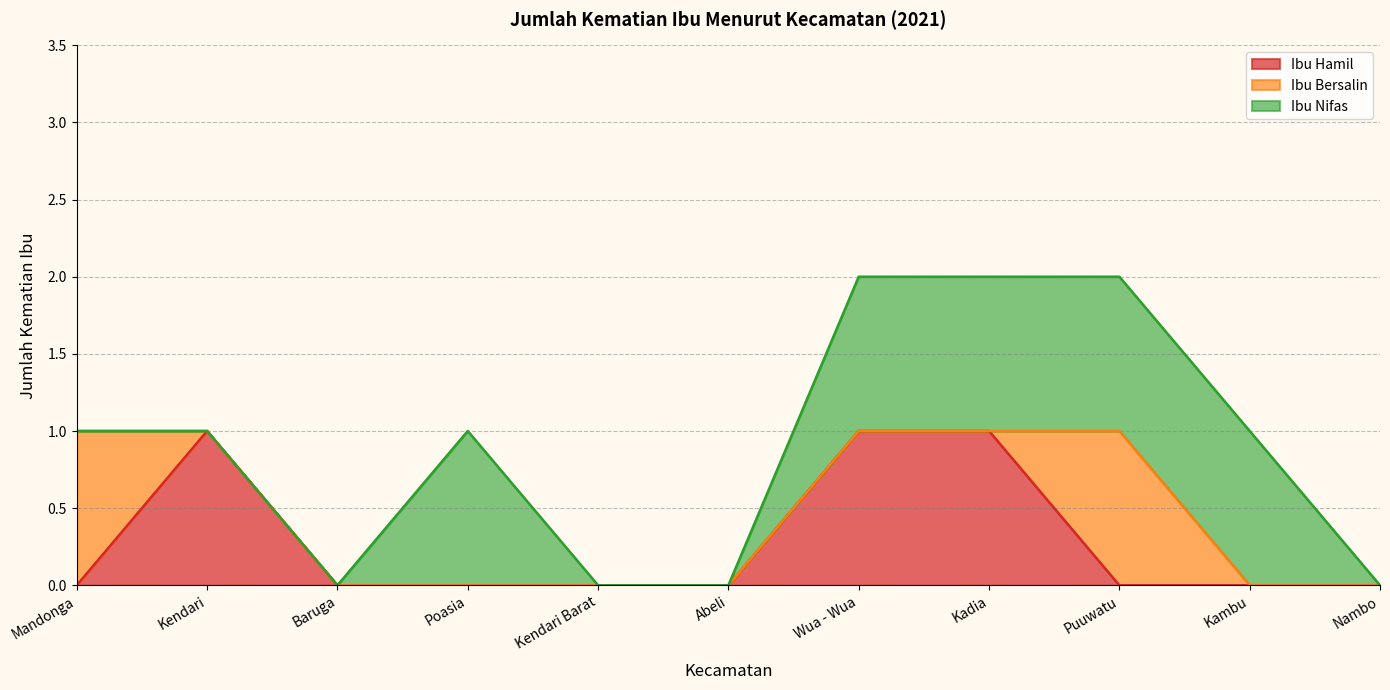

True or false: Ibu Nifas and Ibu Bersalin intersect in this chart.

False